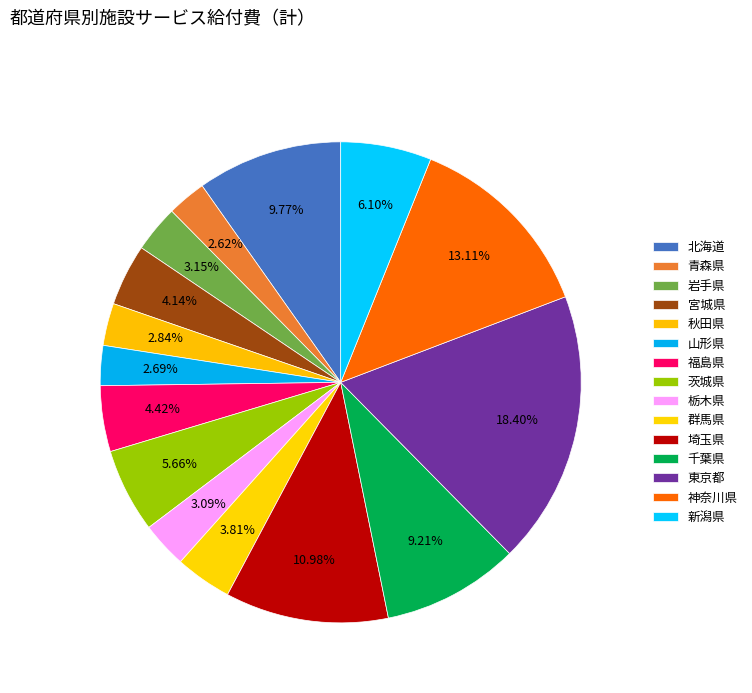

What percentage is the 埼玉県 slice, to the nearest percent?

11%